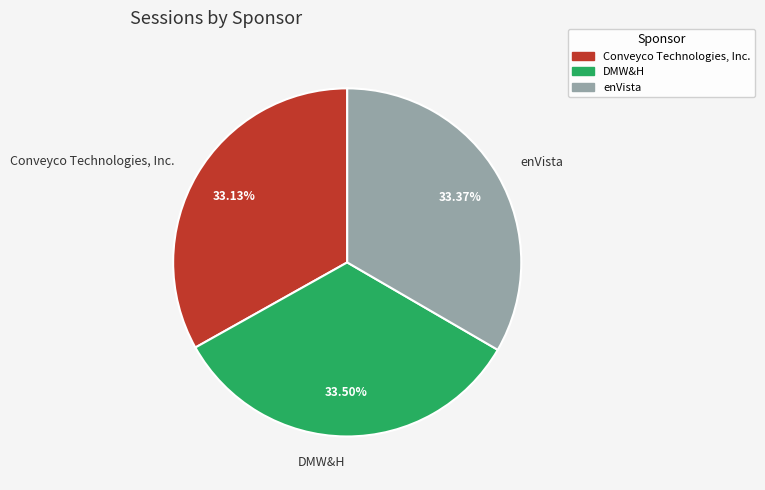

Do Conveyco Technologies, Inc. and DMW&H together represent more than half of the pie?

Yes